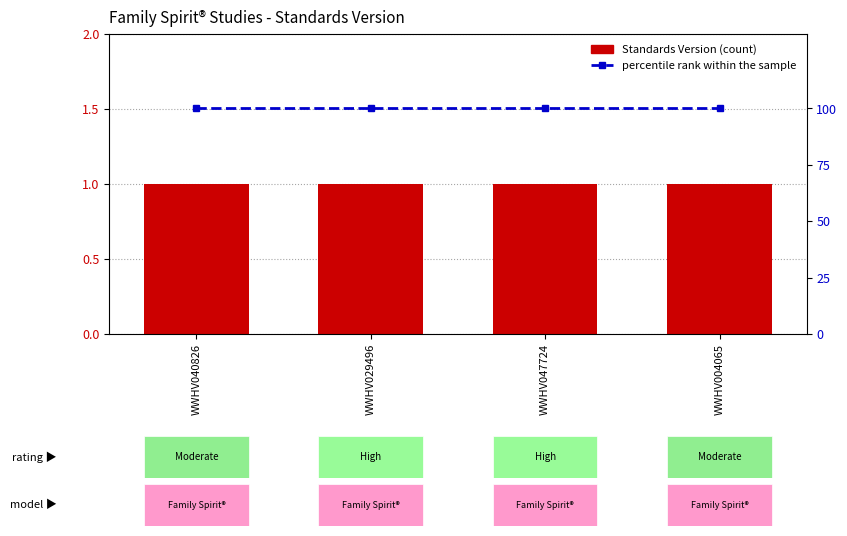

What is the smallest value displayed?

1